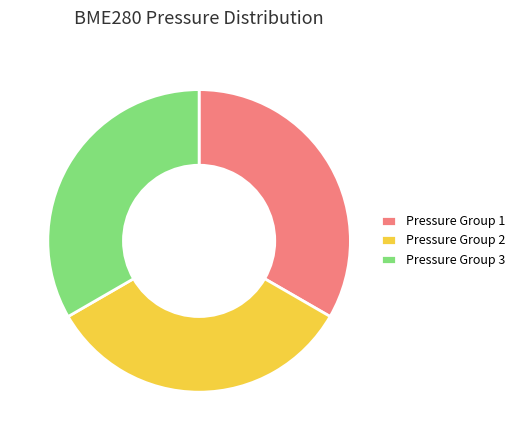

What is the ratio of the value at Pressure Group 1 to the value at Pressure Group 2?

1.0